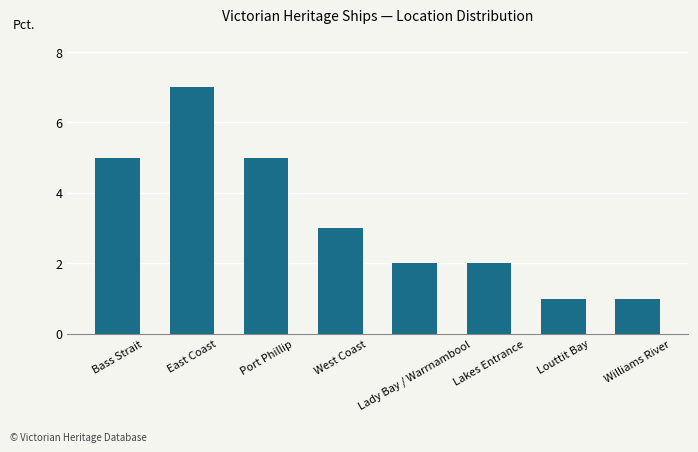

What is the change in value from West Coast to Lakes Entrance?

-1